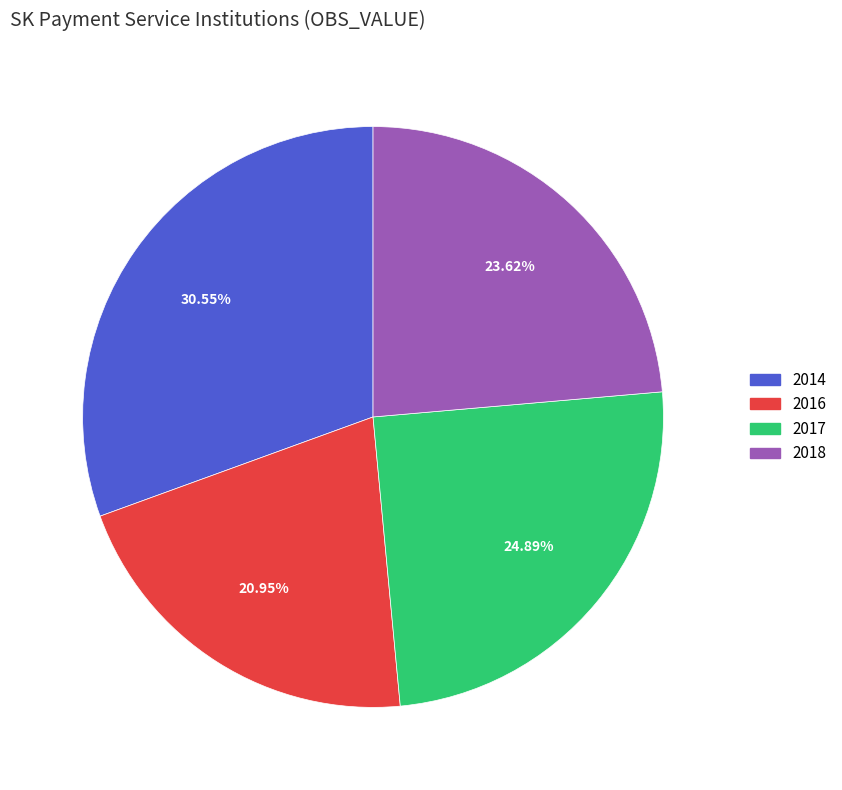

How many slices are in this pie chart?

4